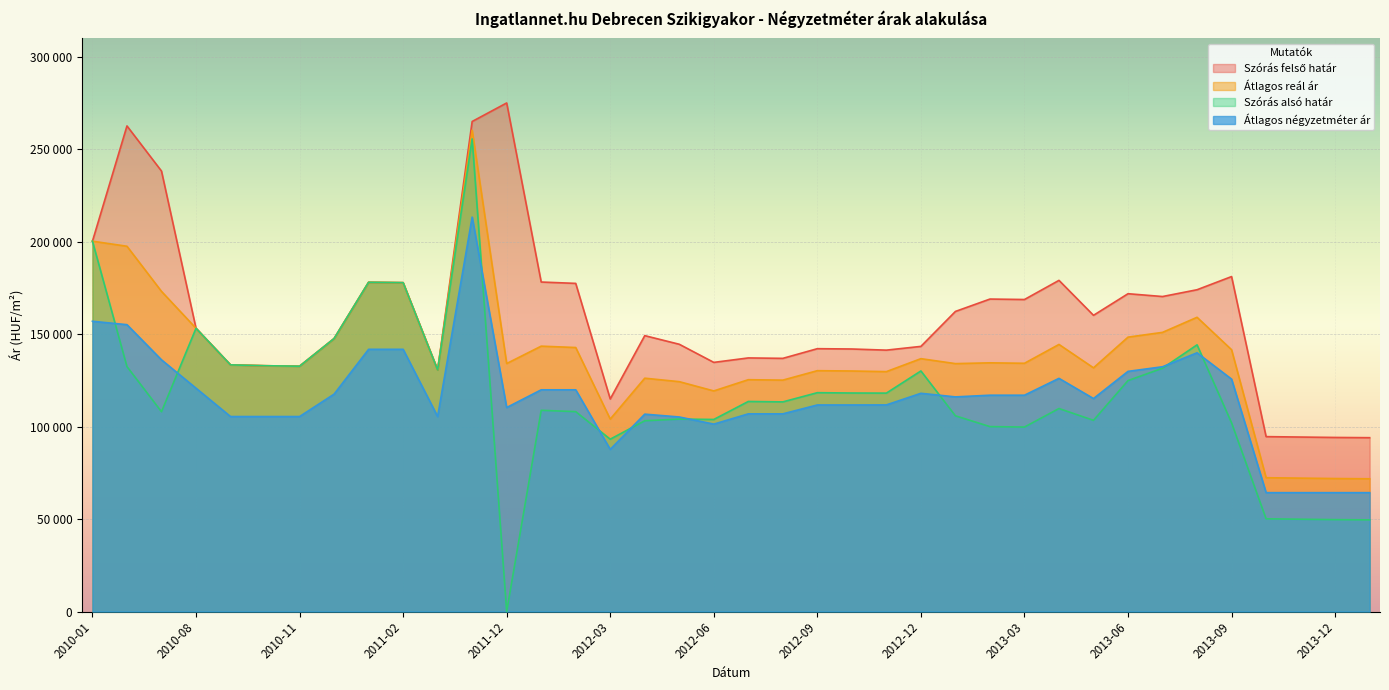

Is it true that Átlagos reál ár equals 52106 at 2013-08?

False